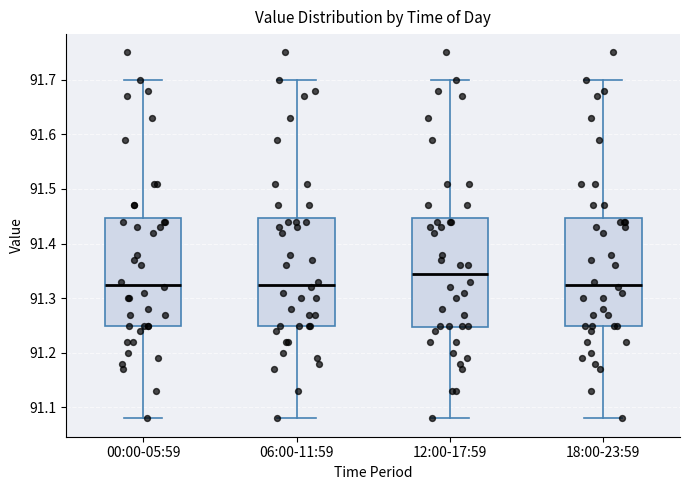

Where does the upper whisker of the box for 06:00-11:59 end on the y-axis? The values are not printed on the chart, so give them approximately, as read against the axis.

91.70